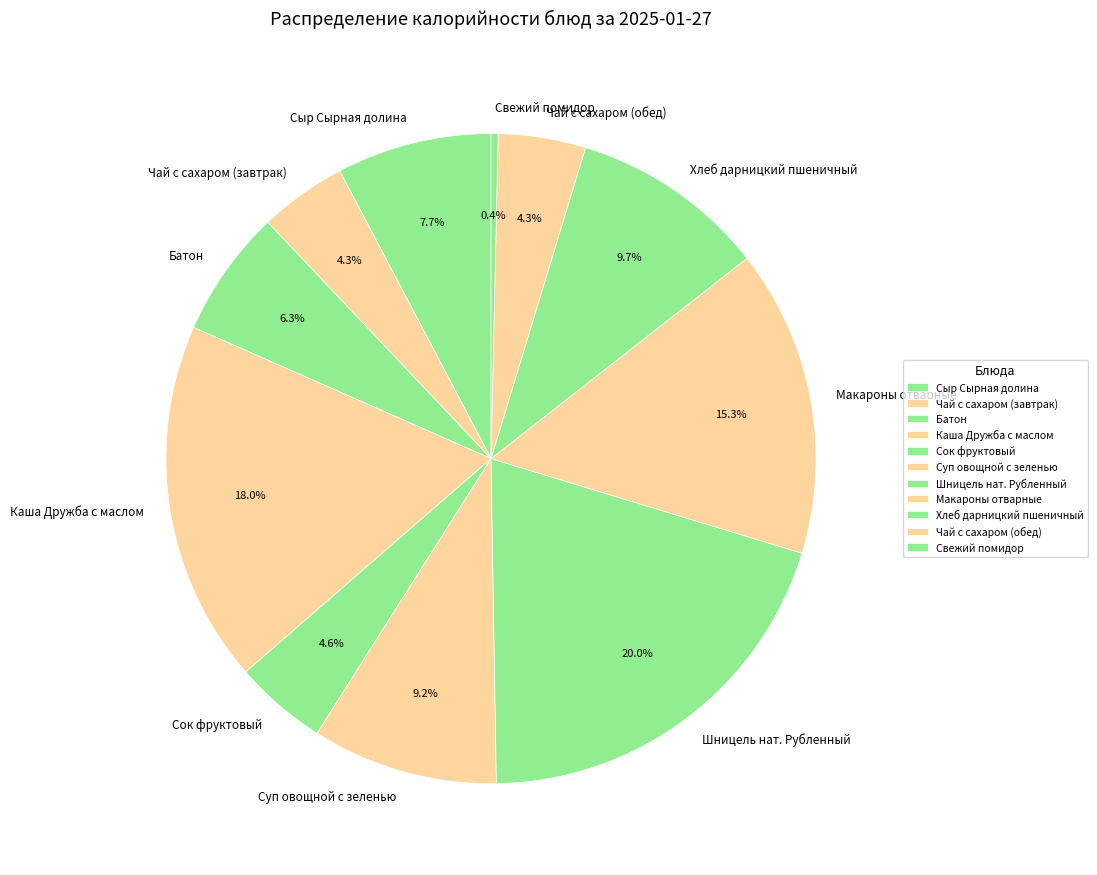

What is the ratio of the value at Макароны отварные to the value at Сок фруктовый?

3.3